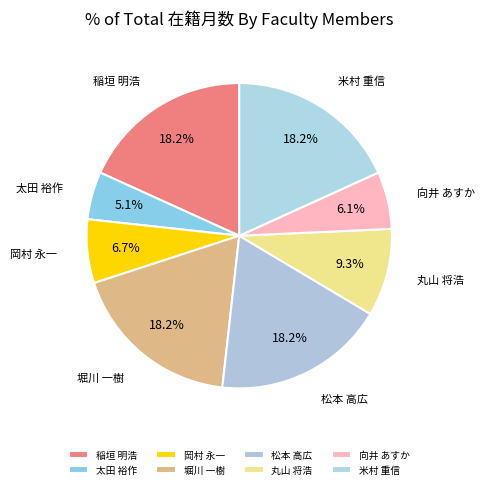

What is the smallest slice in the pie chart?

太田 裕作